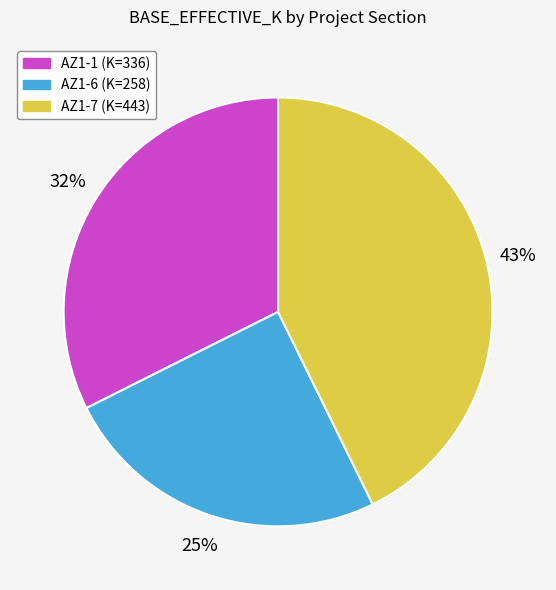

Which has a higher value, AZ1-6 or AZ1-7?

AZ1-7